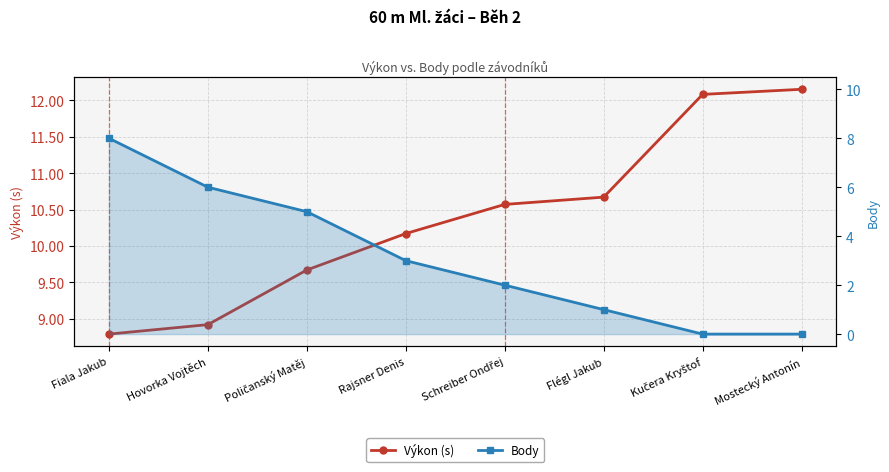

What is the sum of the Body values at Poličanský Matěj and Mostecký Antonín?

5.0